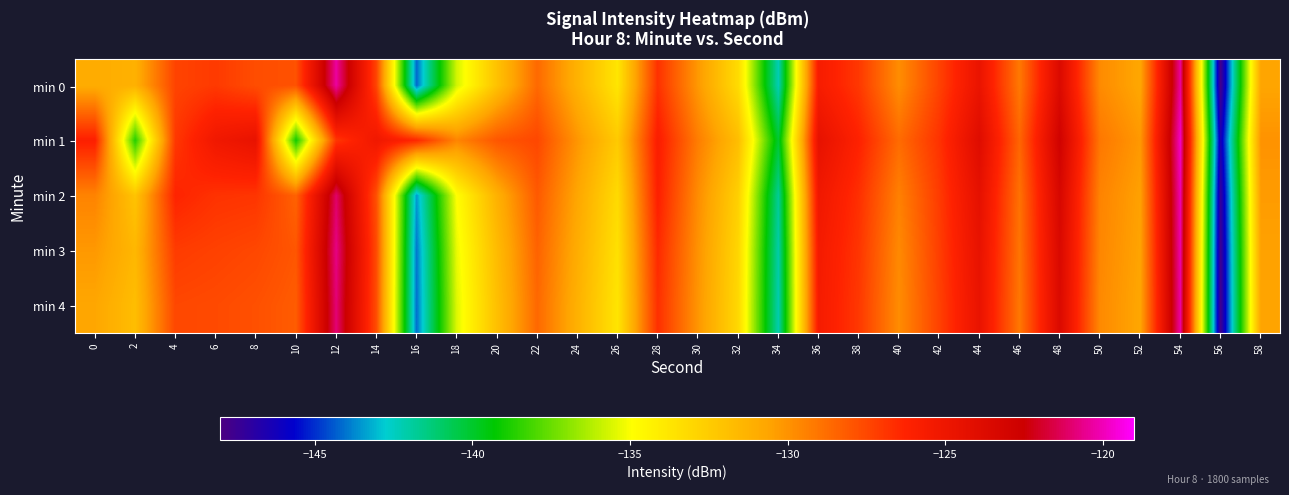

Rank the series by their maximum value, from lowest to highest.

min 0, min 4, min 3, min 2, min 1